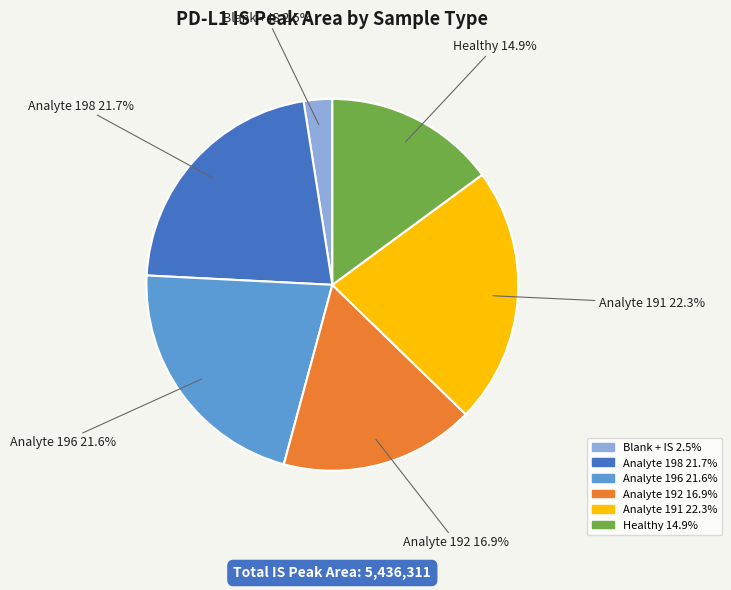

To the nearest percent, what is the difference between the largest and smallest slice percentages?

20%